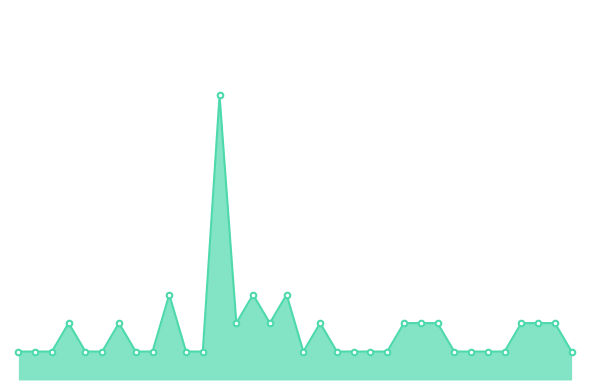

What is the sum of all values?

60